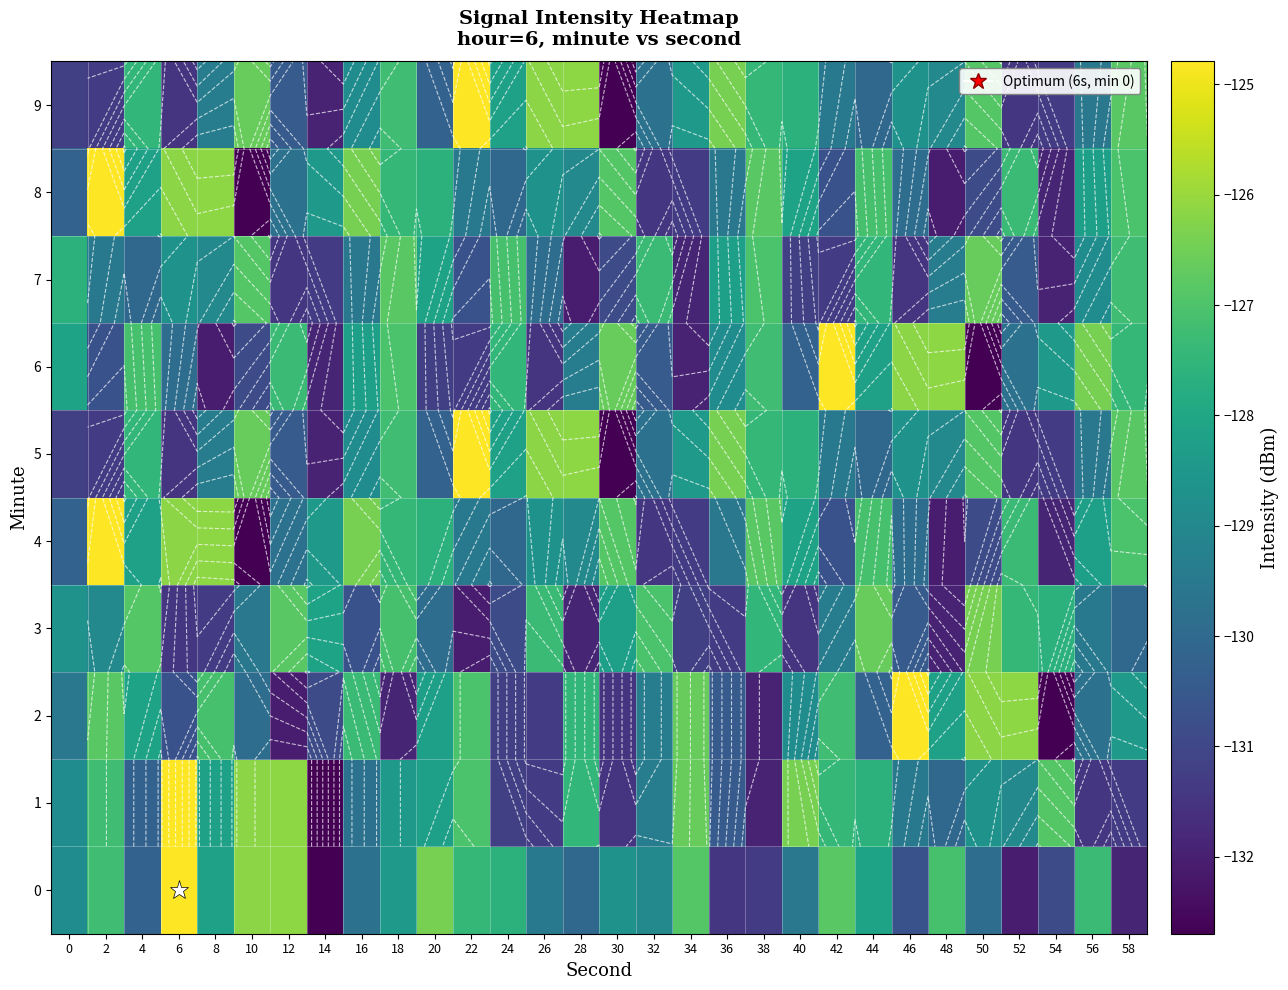

Read the 0 value at 24.

-127.6